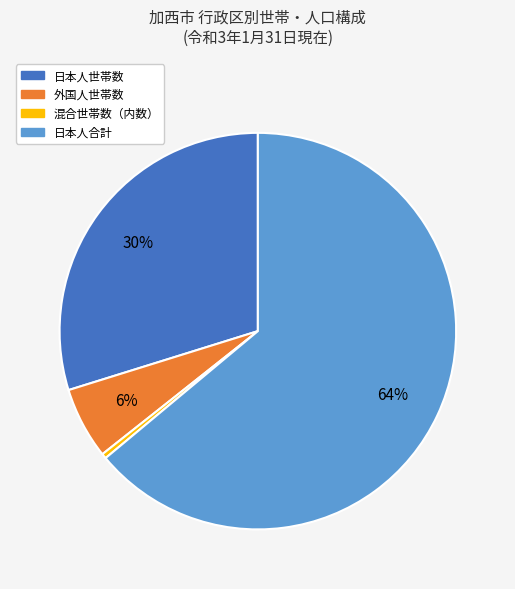

To the nearest percent, what is the average slice percentage?

25%